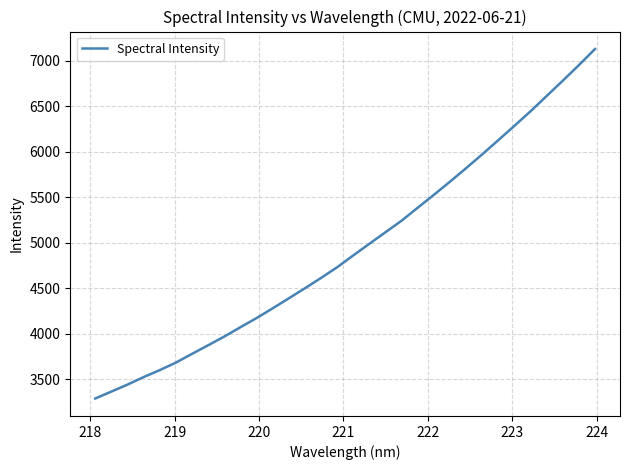

What is the difference between the maximum and minimum values?

3840.3